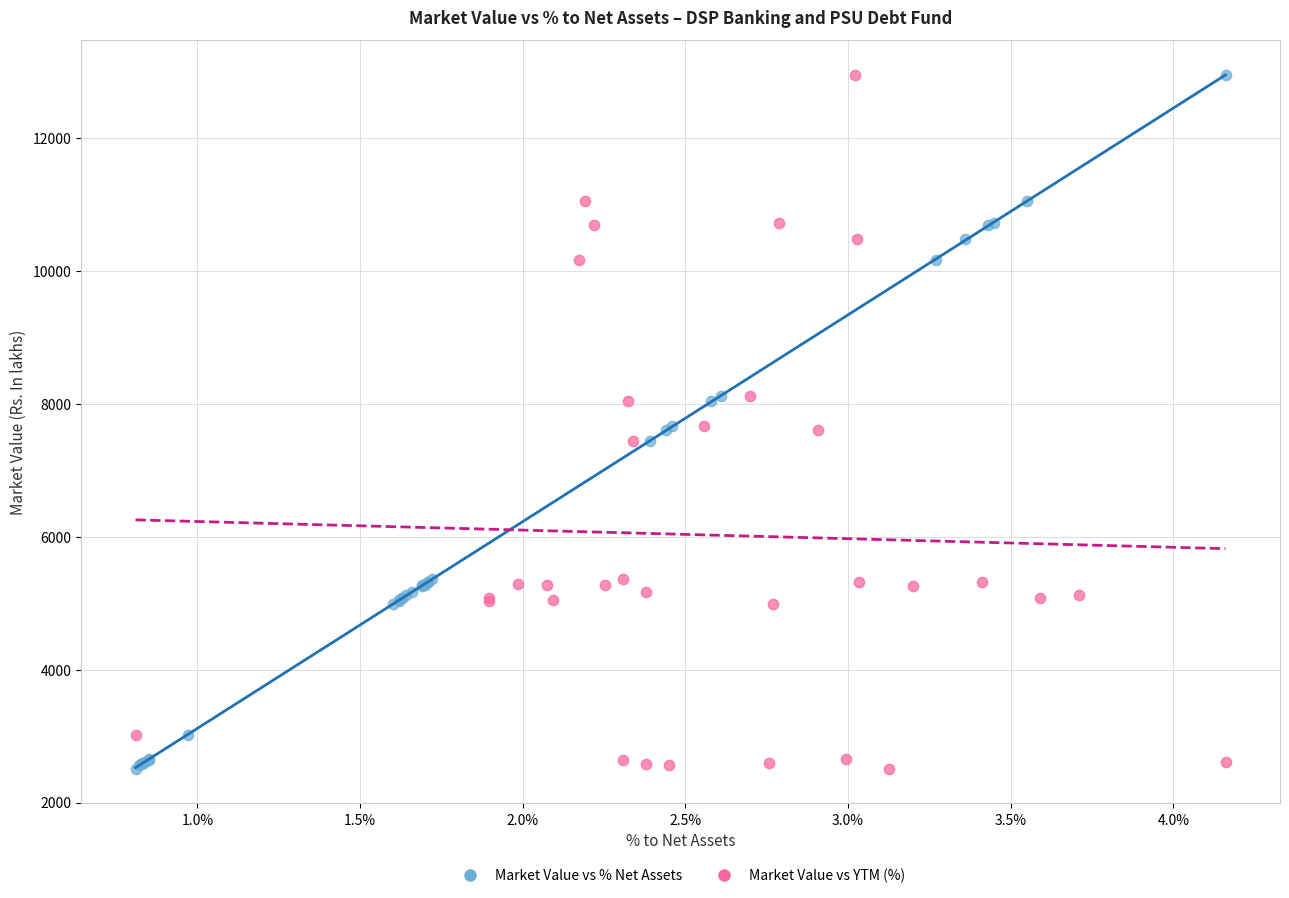

What are all the series names shown in the legend?

Market Value vs % Net Assets, Market Value vs YTM (%)